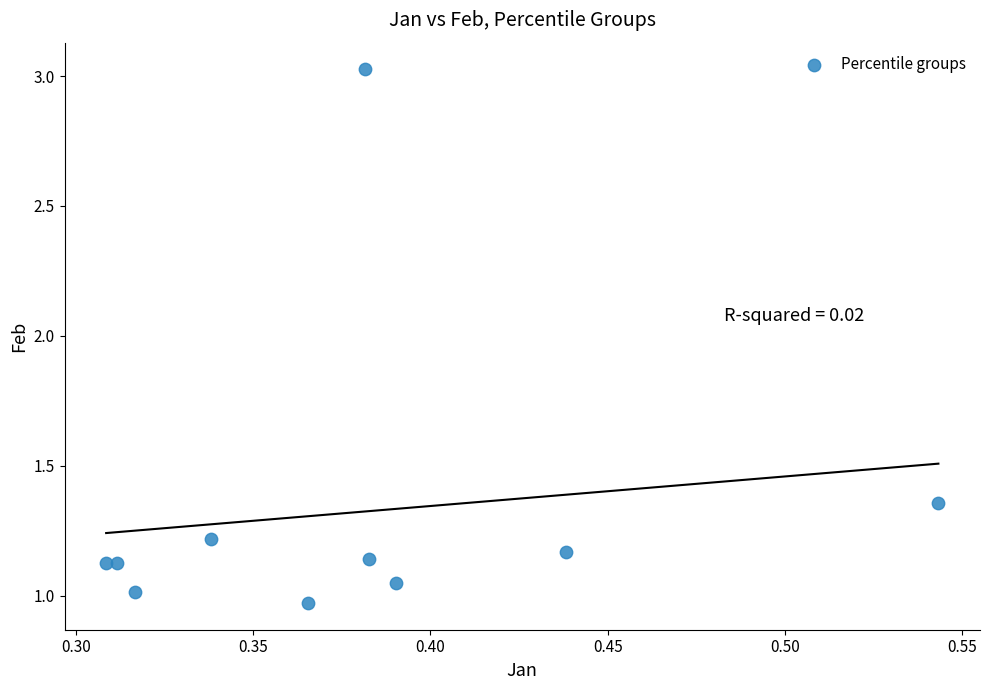

What is the average Y value?

1.3